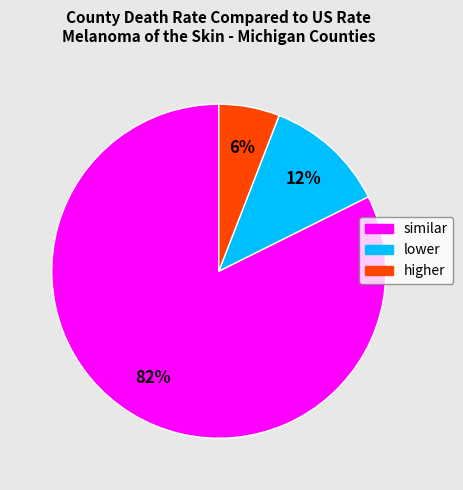

What is the majority slice?

similar